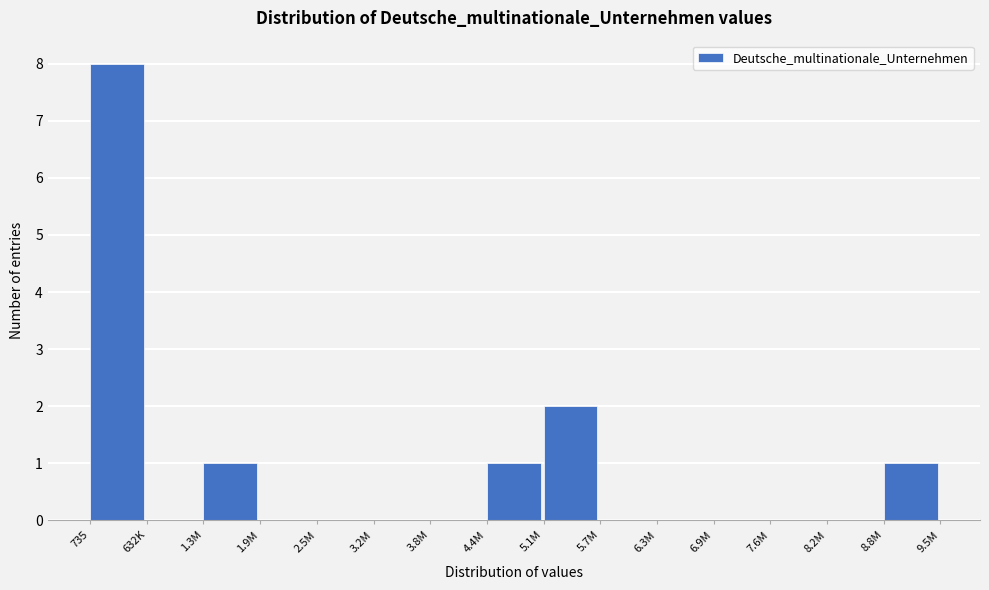

The value at 735 is 4. True or false?

False